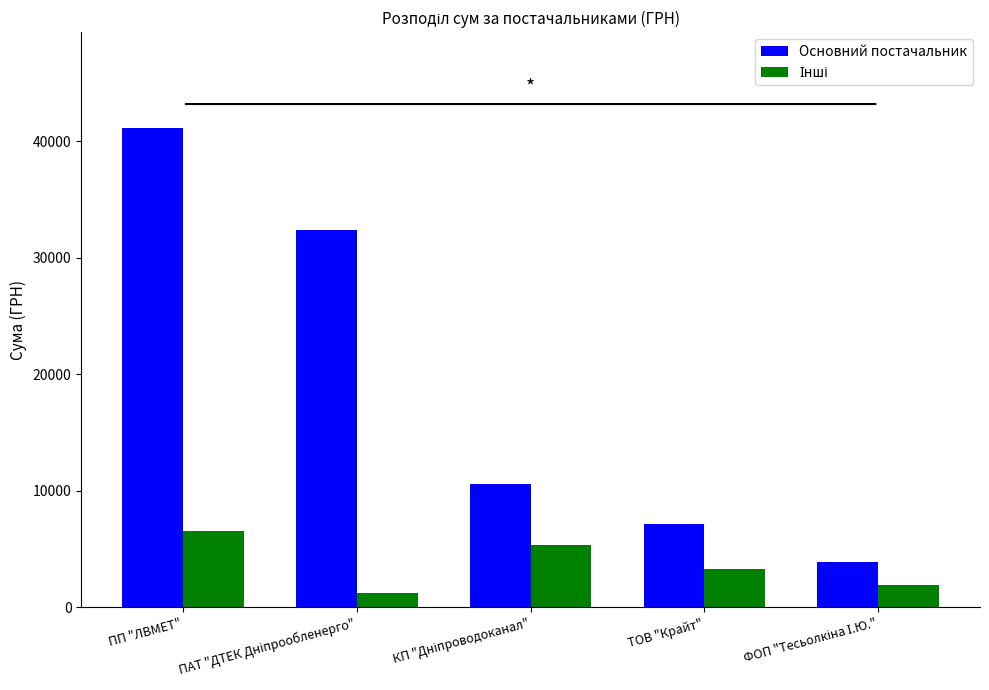

What is the average value of the Основний постачальник series?

19037.4